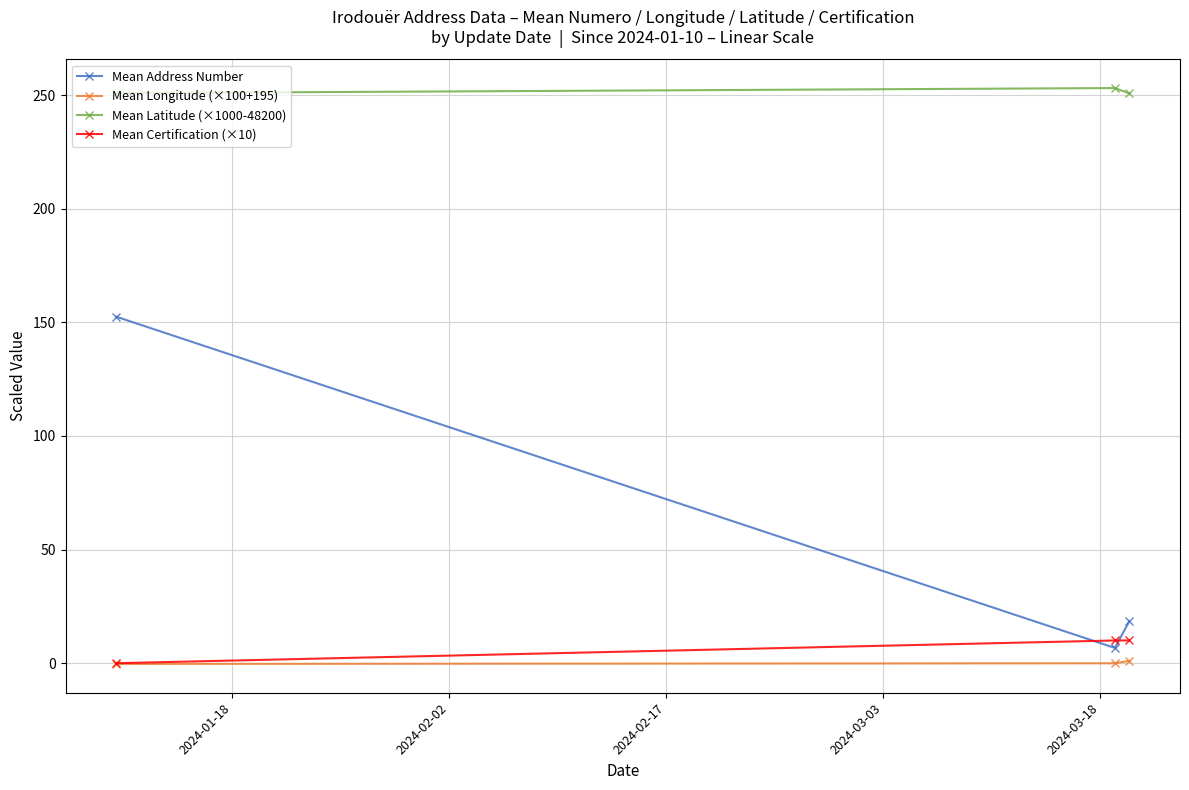

At how many categories does at least one series exceed 60?

3